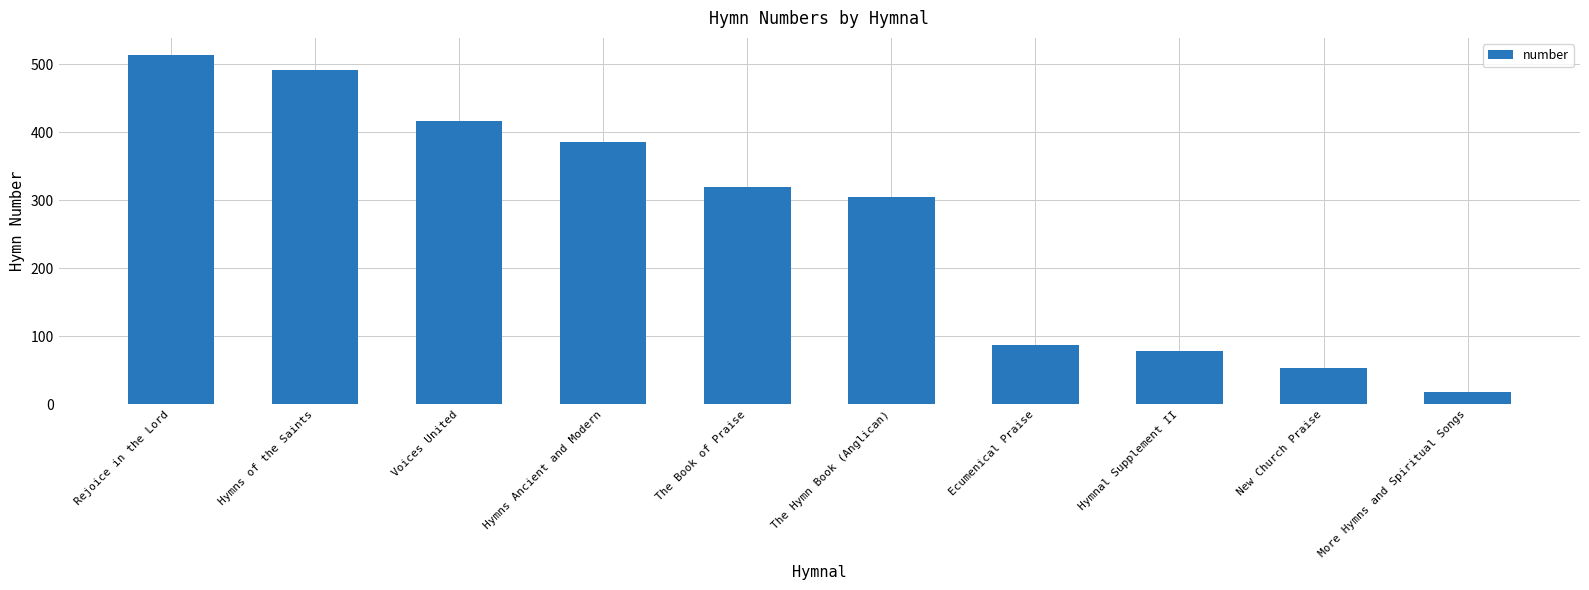

What is the change in value from Hymnal Supplement II to More Hymns and Spiritual Songs?

-60